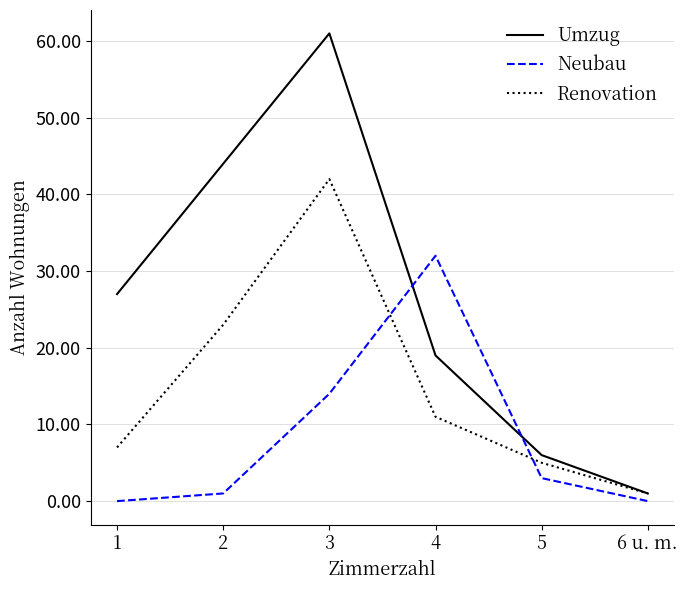

Which series has the widest spread of values?

Umzug